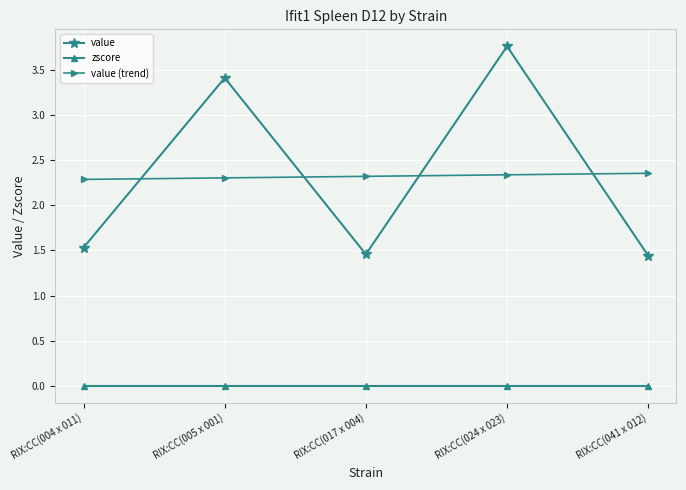

List the series in order of their peak value, lowest first.

zscore, value (trend), value